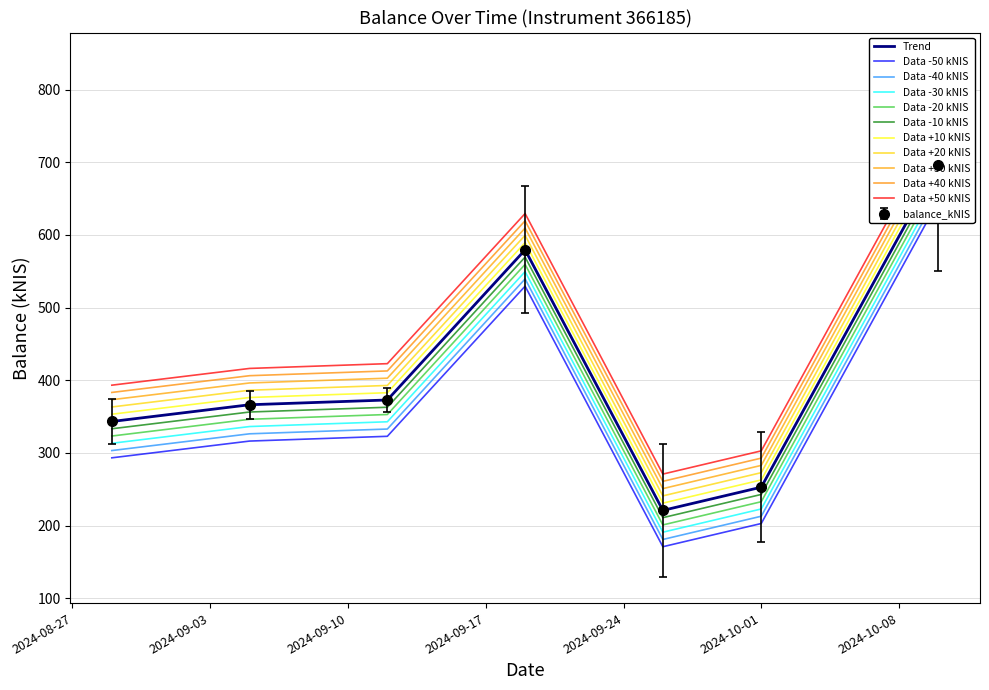

The value at 2024-09-12 is 488.0. True or false?

False